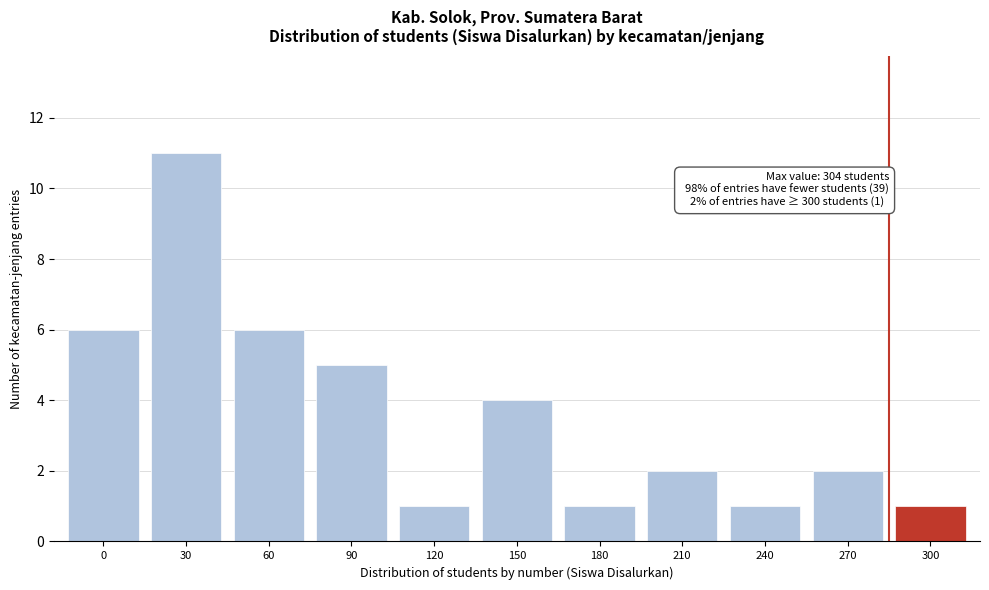

Reading left to right, list all the values displayed in this chart.

6	11	6	5	1	4	1	2	1	2	1